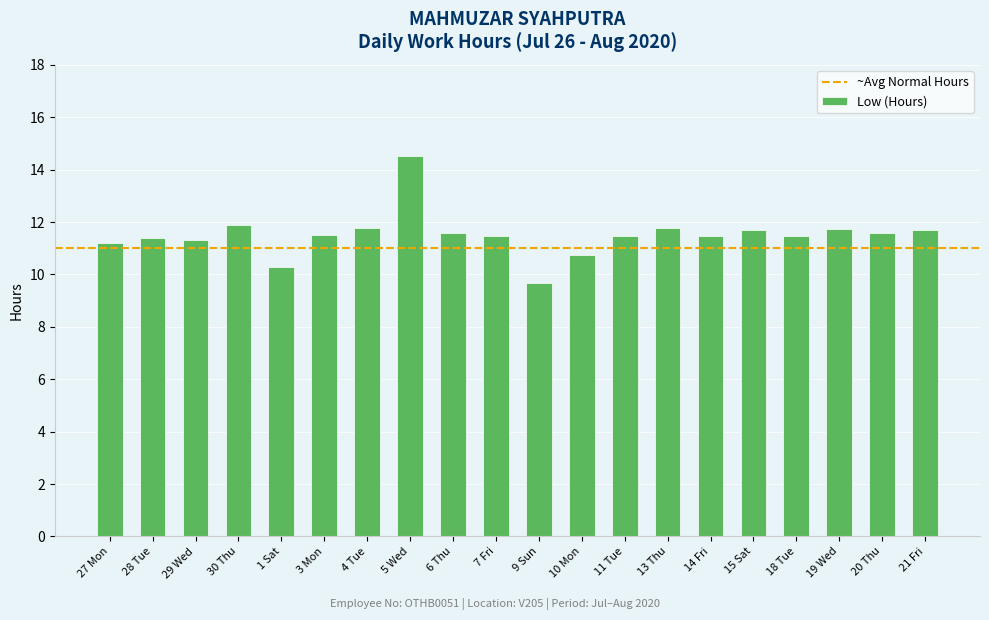

Where does the data first go above 11?

27 Mon